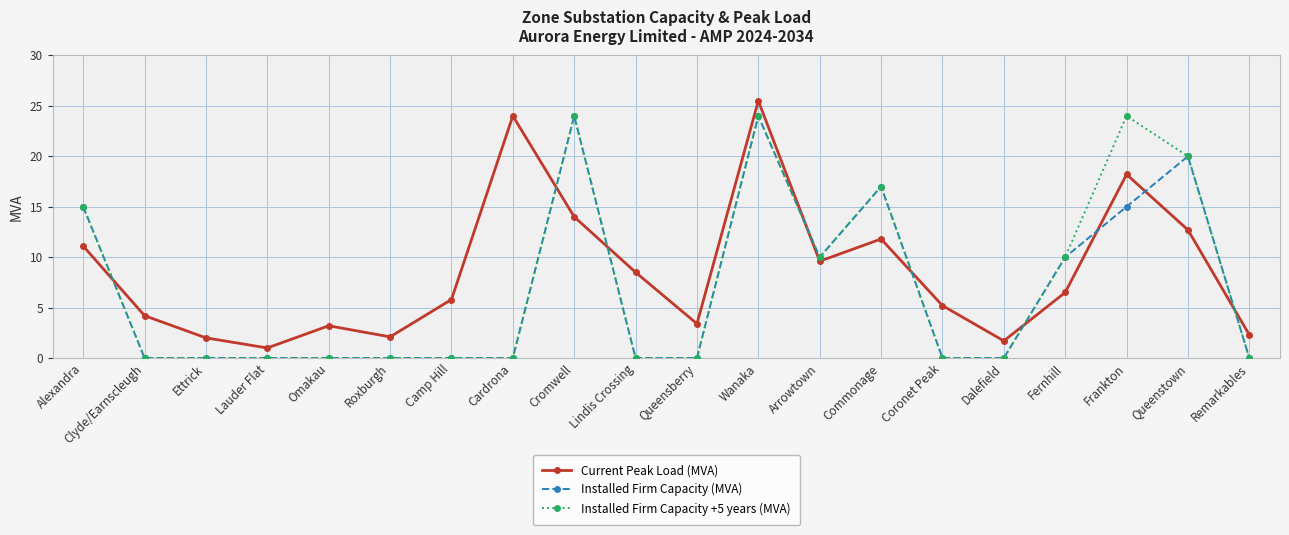

Is this an area chart (filled region under the line)?

No